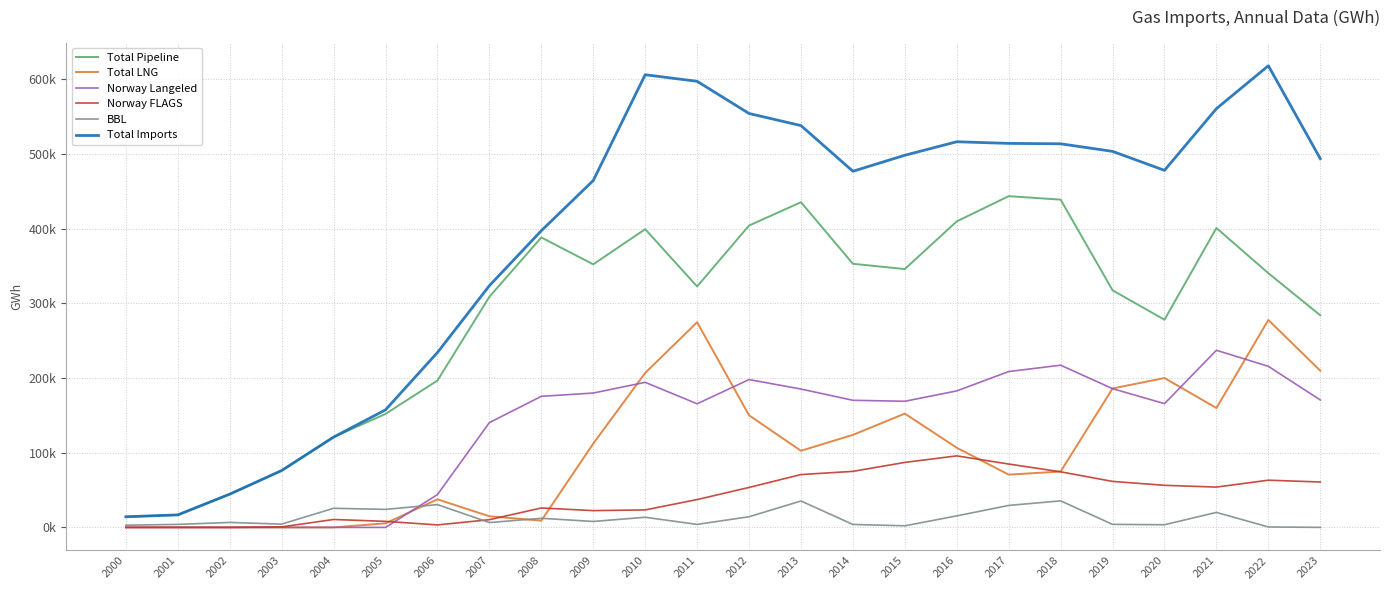

Is this an area chart (filled region under the line)?

No